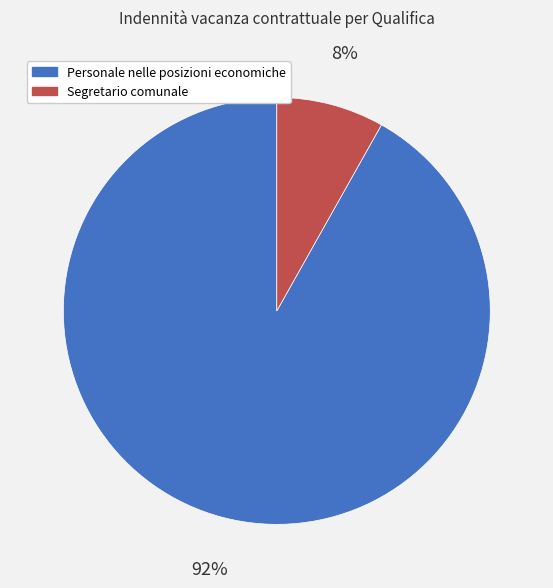

Rank the categories by value from lowest to highest.

Segretario comunale, Personale nelle posizioni economiche